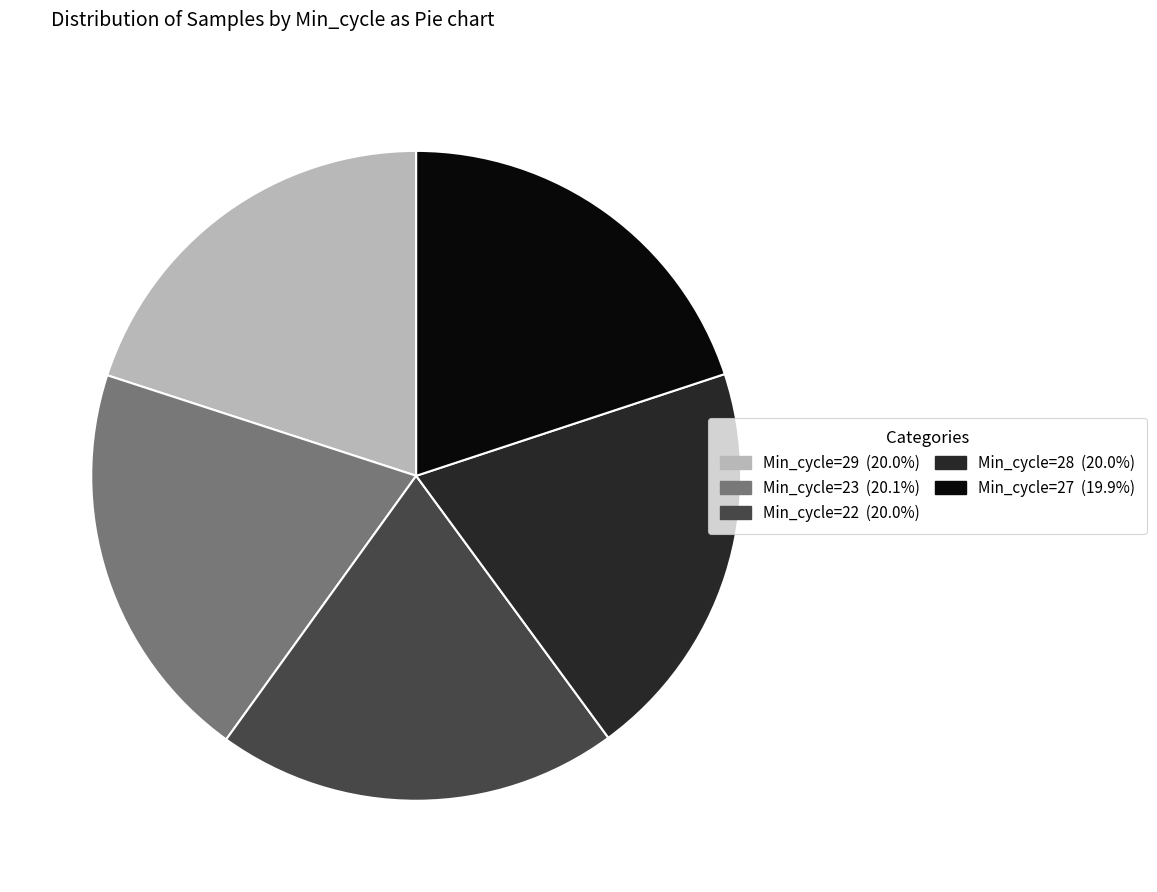

True or false: Min_cycle=22 accounts for 20% of the total.

True